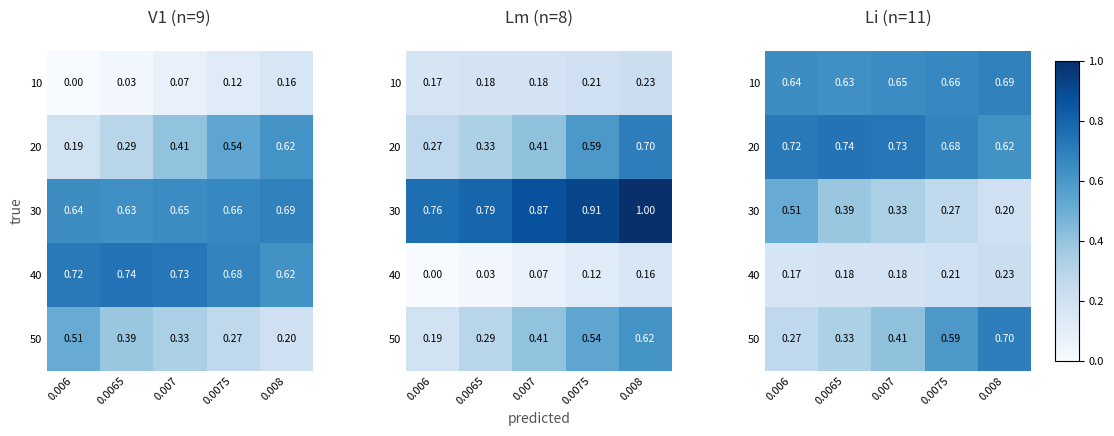

The value of 30 at 0.006 is 0.5. True or false?

True